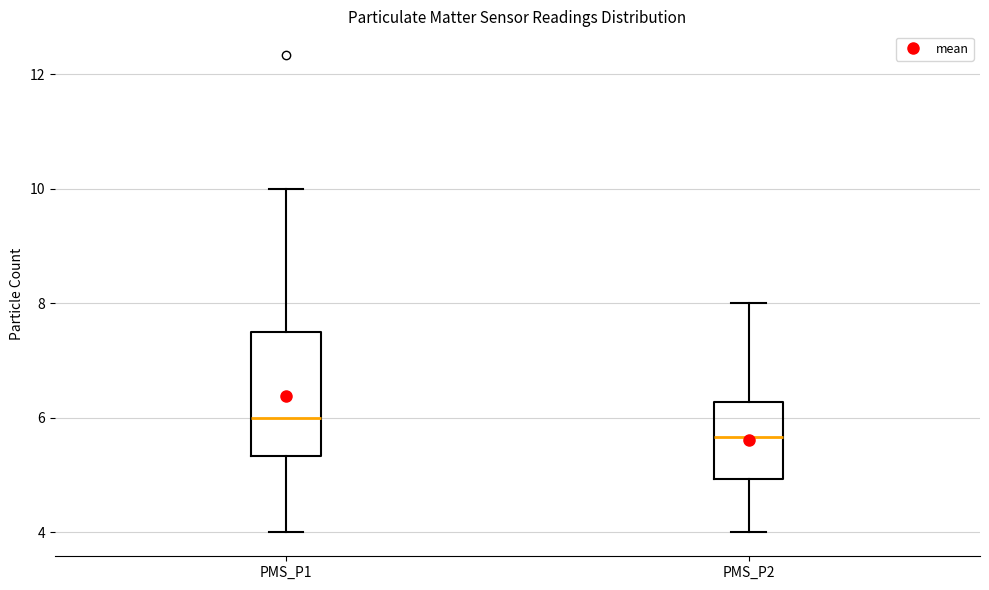

Which box's median line is the lowest?

PMS_P2